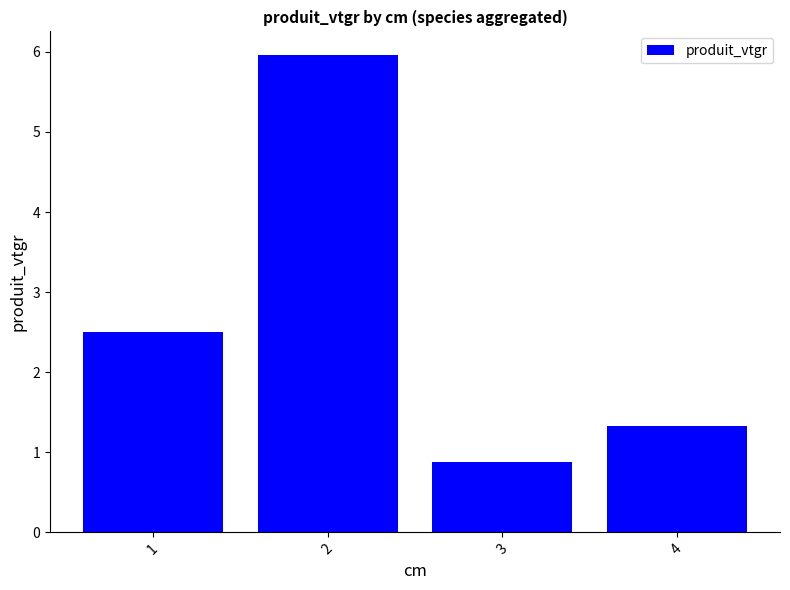

Count the number of values greater than 2.

2